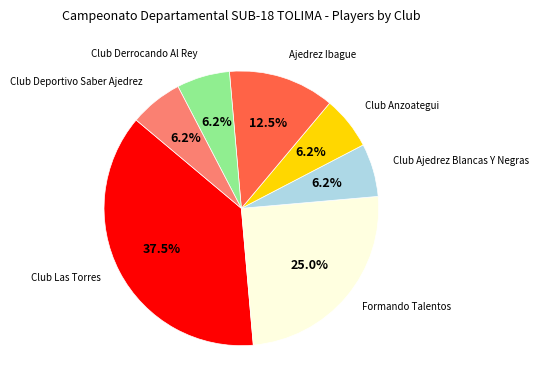

Is there any slice that represents more than half of the pie?

No